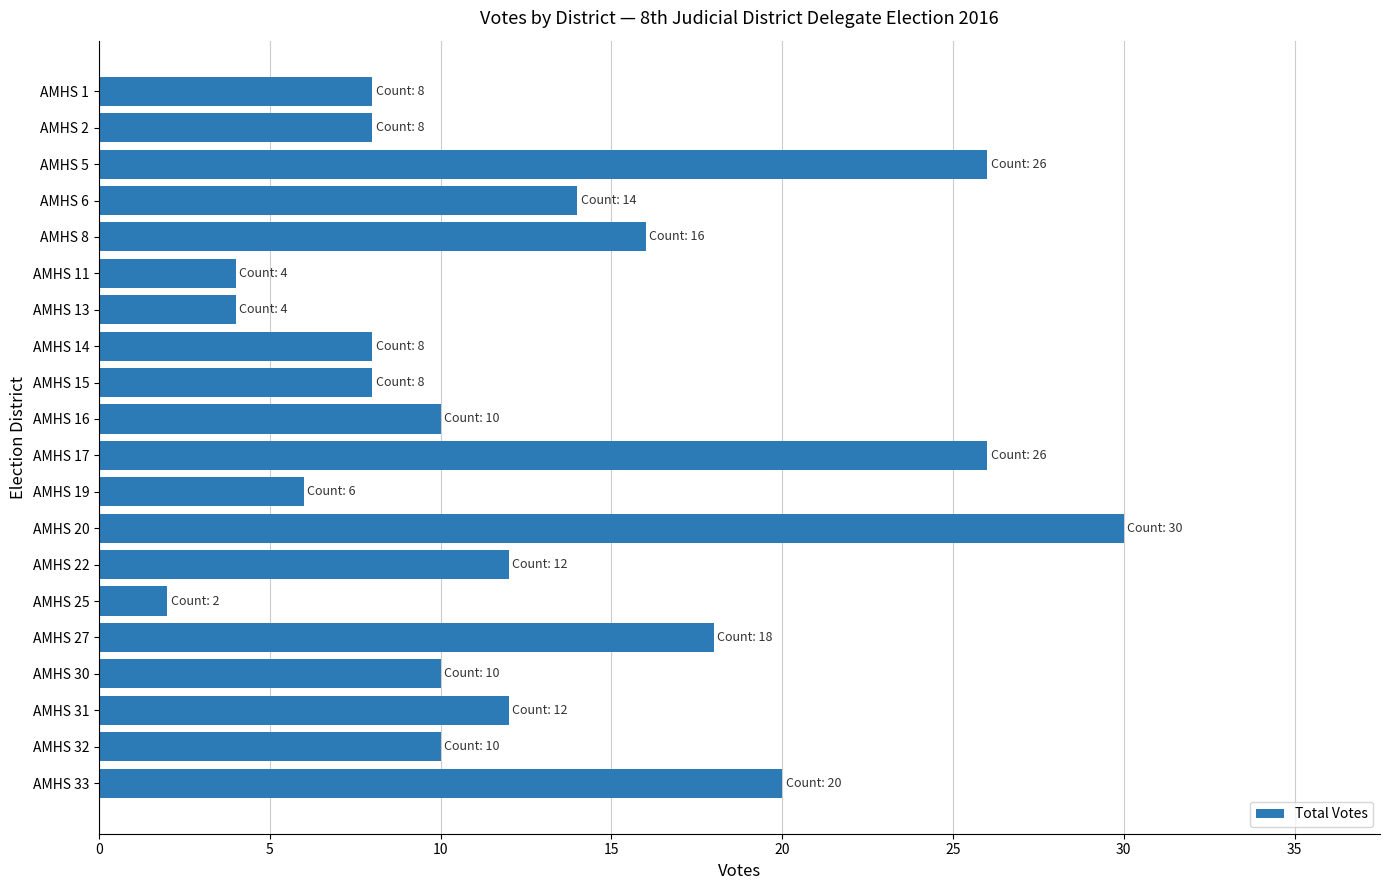

The value at AMHS 32 is 10. True or false?

True